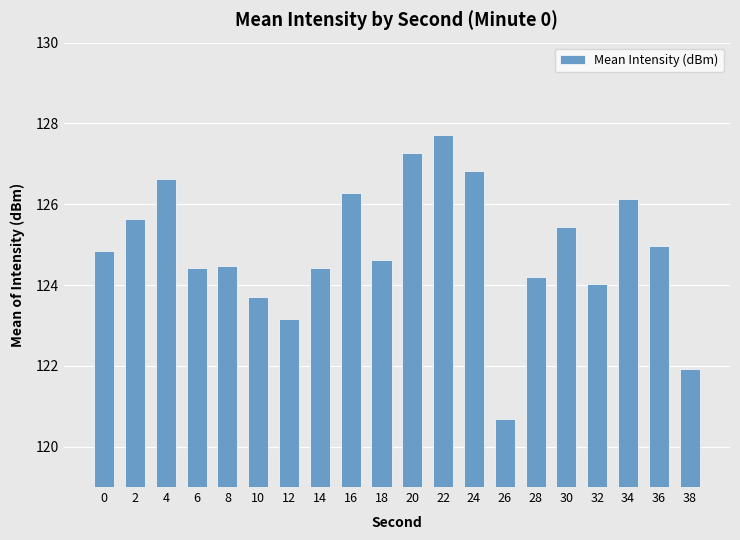

Read the value at 24.

126.8